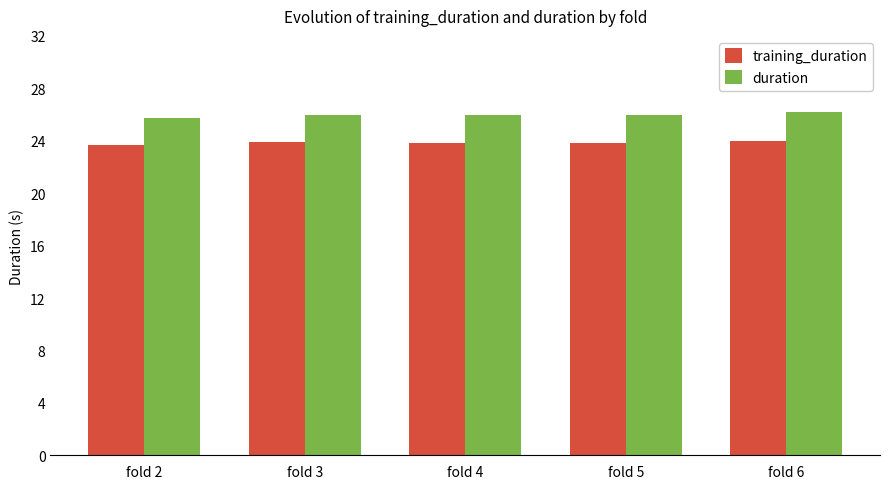

Rank the series at fold 6 from lowest to highest value.

training_duration, duration